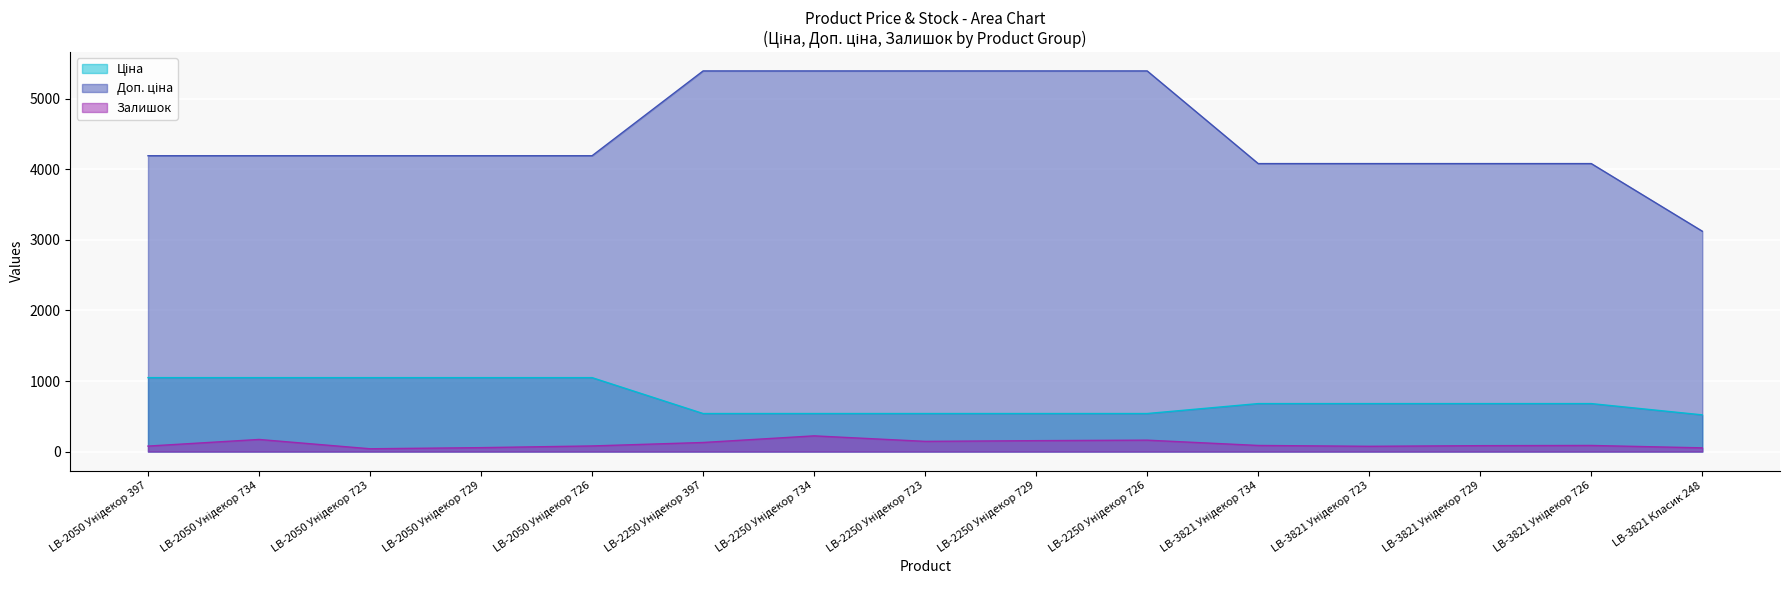

At LB-3821 Класик 248, list the series in order from smallest to largest.

Залишок, Ціна, Доп. ціна